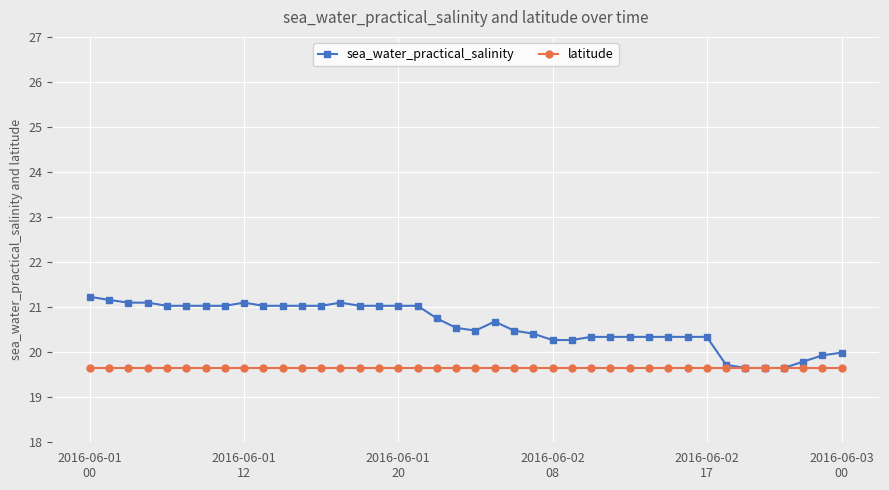

What is the value of the sea_water_practical_salinity point at the 2nd from the left?

21.2